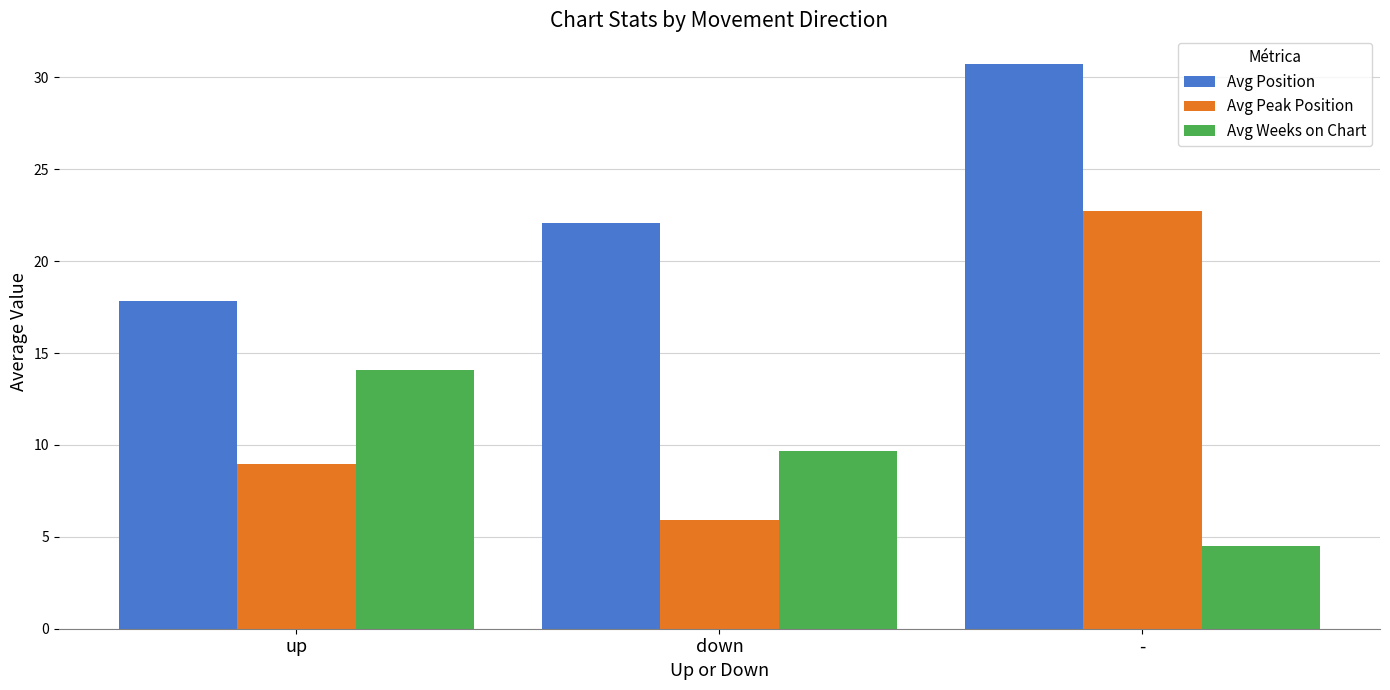

The value of Avg Peak Position at up is 3.8. True or false?

False